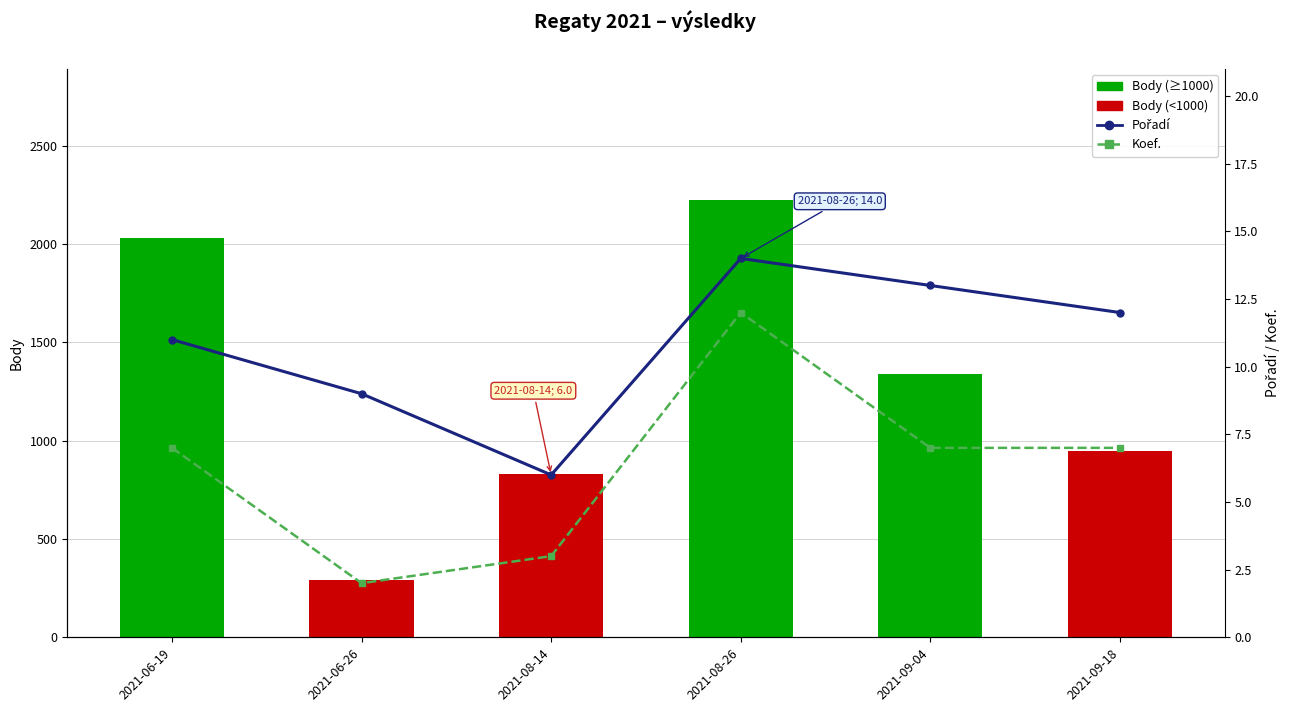

Reading left to right, transcribe all the data shown in this chart.

Body: 2021-06-19=2030	2021-06-26=294	2021-08-14=831	2021-08-26=2224	2021-09-04=1338	2021-09-18=950
Pořadí: 2021-06-19=11	2021-06-26=9	2021-08-14=6	2021-08-26=14	2021-09-04=13	2021-09-18=12
Koef.: 2021-06-19=7	2021-06-26=2	2021-08-14=3	2021-08-26=12	2021-09-04=7	2021-09-18=7